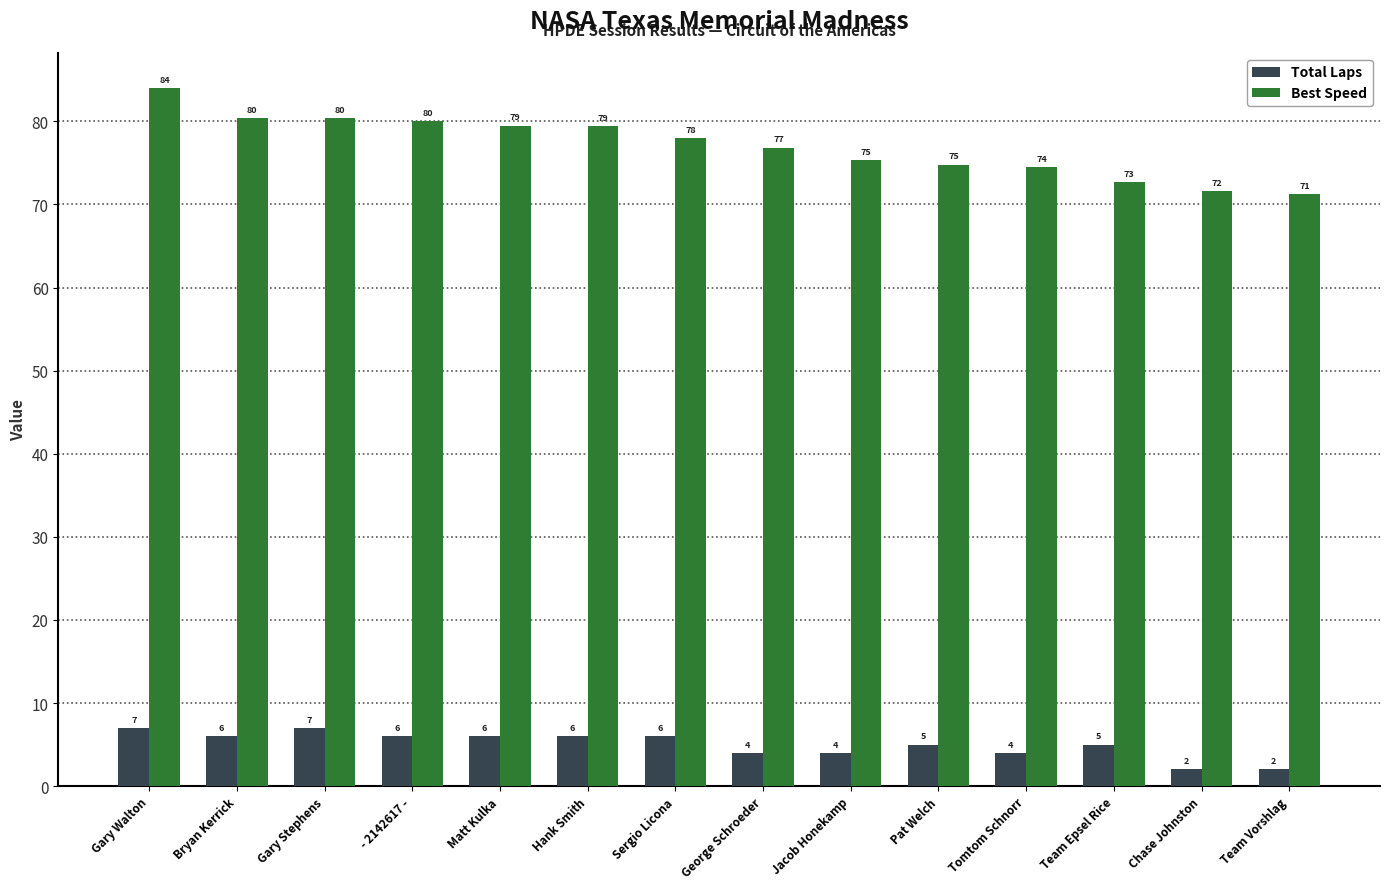

Which category has the highest value in the Best Speed series?

Gary Walton